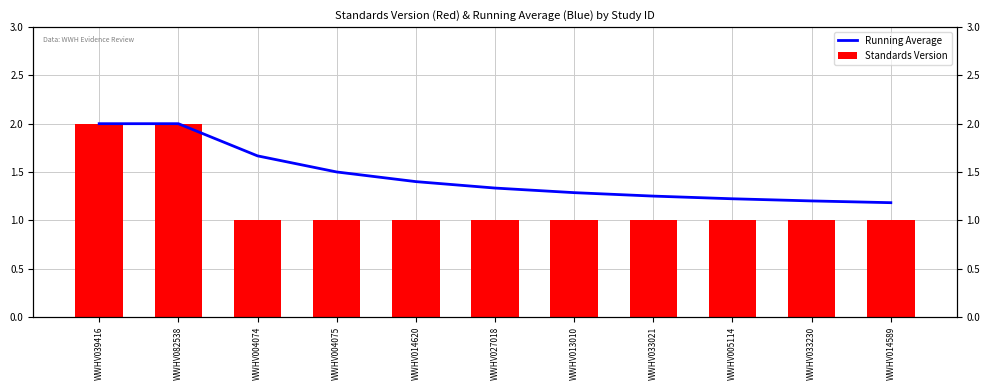

What is the label of the 8th bar from the right?

WWHV004075